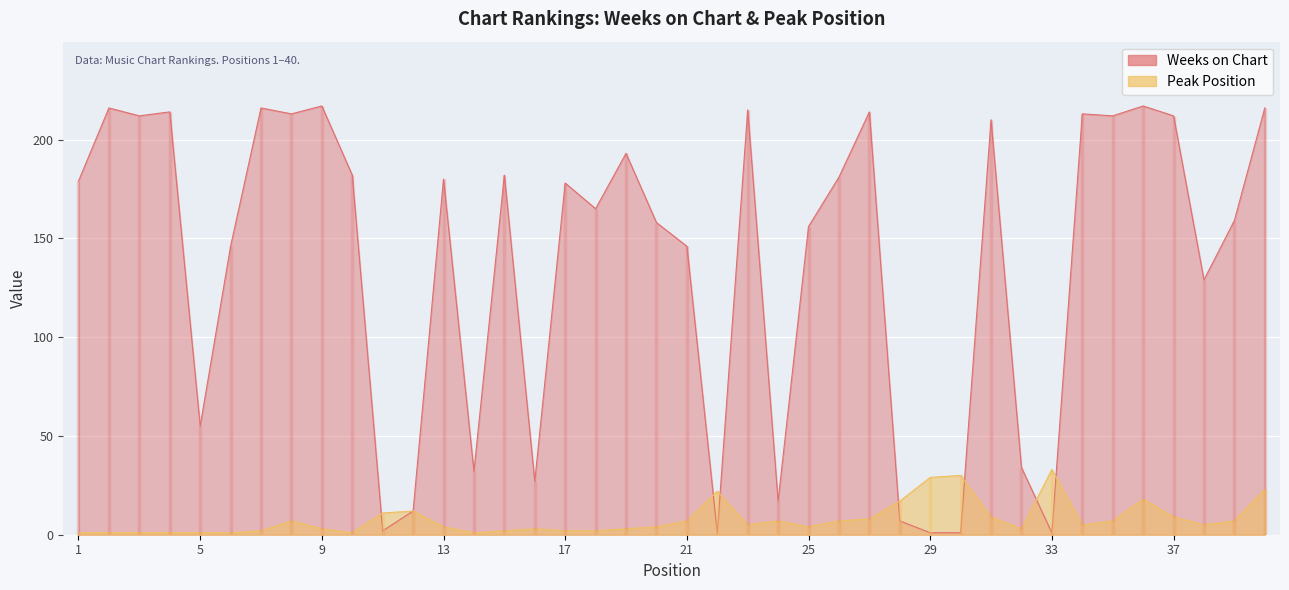

Where is Peak Position nearest to the value 17?

28